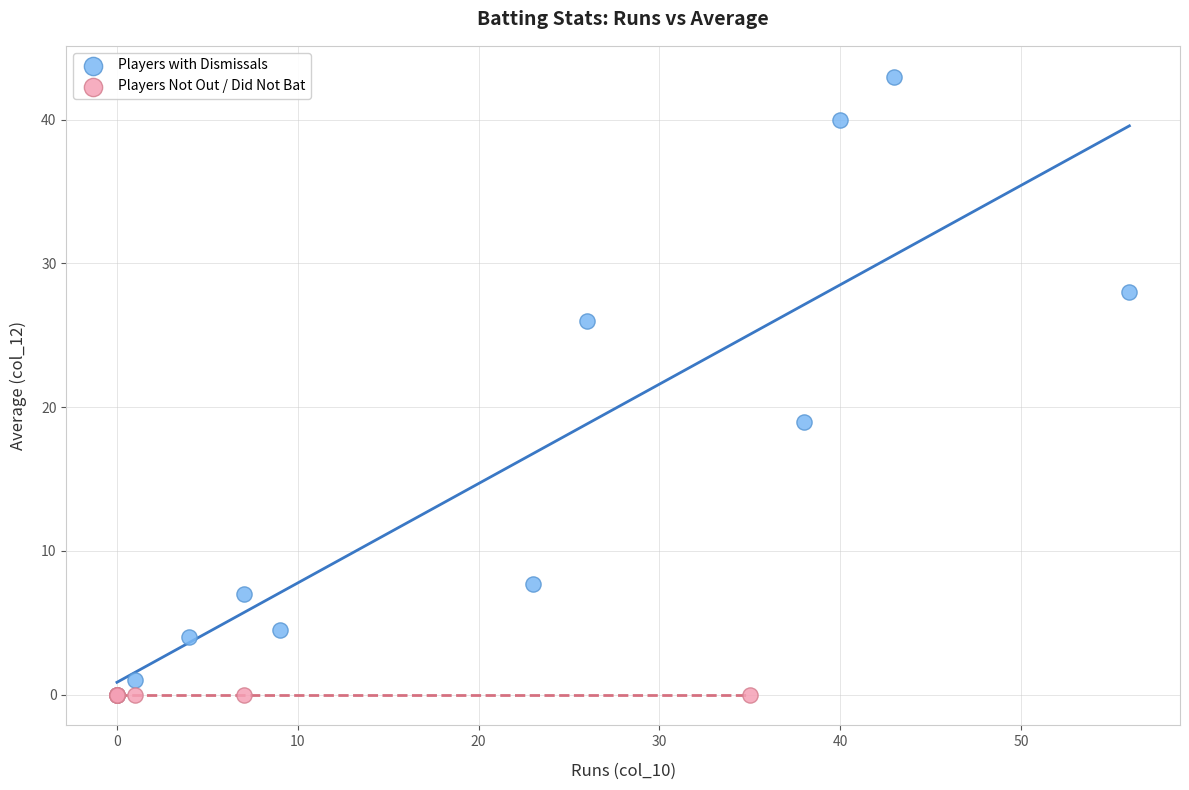

Which series contains the highest Y value?

Players with Dismissals